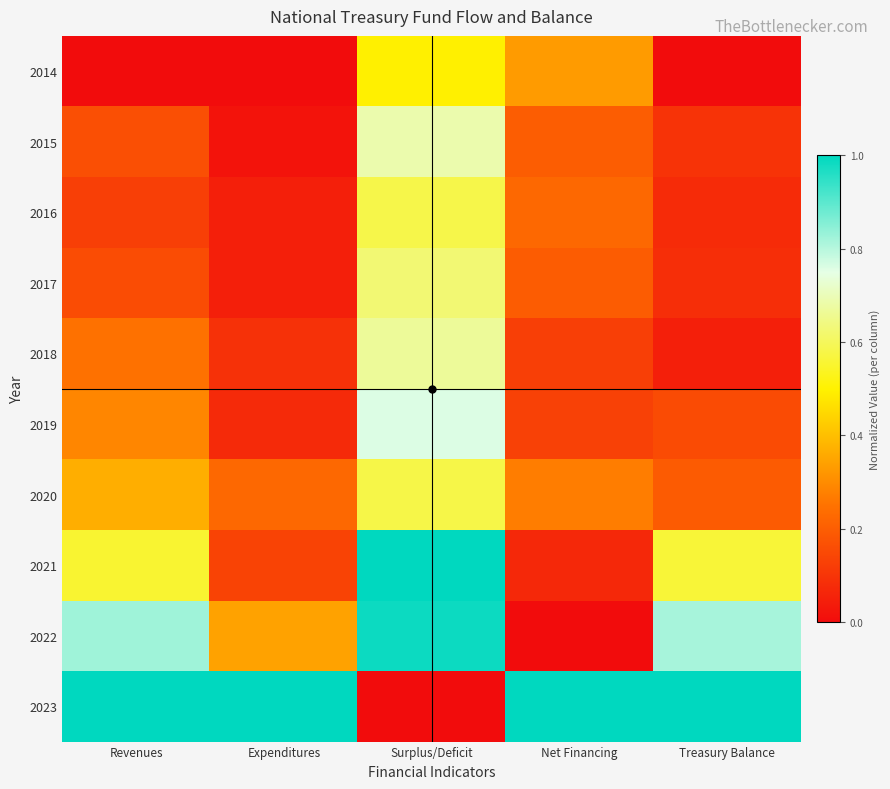

How many data points does each series have?

5